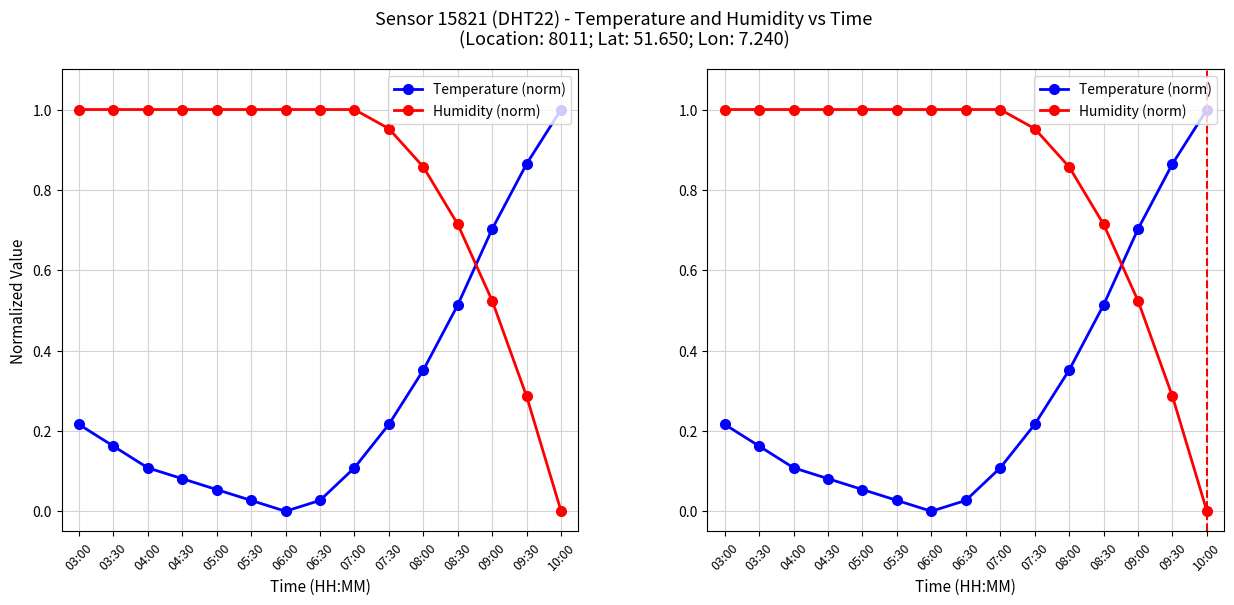

Which has a higher value, 04:00 or 09:30?

09:30